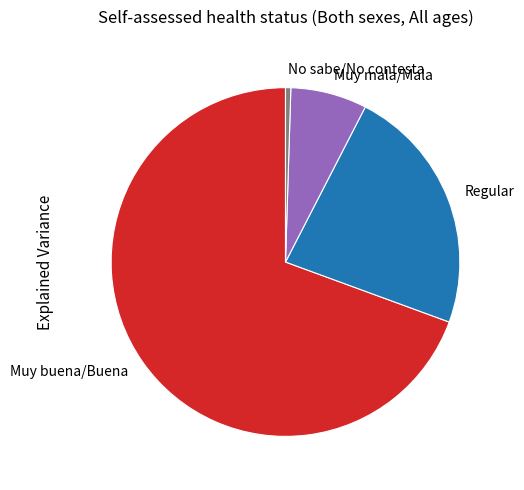

Rank the categories by value from highest to lowest.

Muy buena/Buena, Regular, Muy mala/Mala, No sabe/No contesta